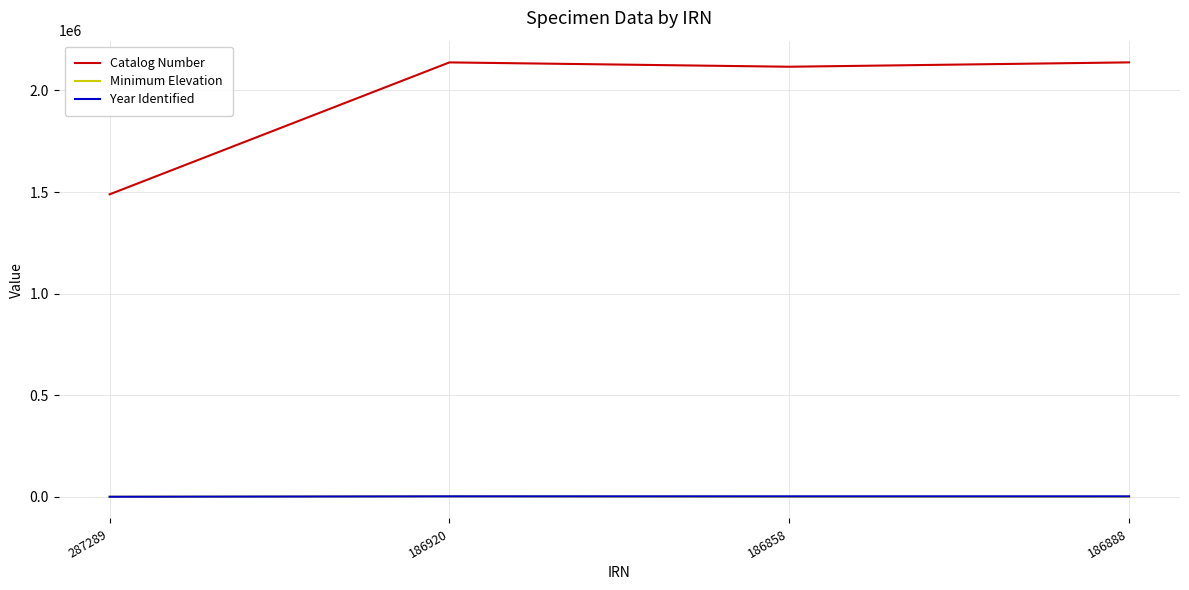

What is the sum of the Year Identified values at 186888 and 287289?

1994